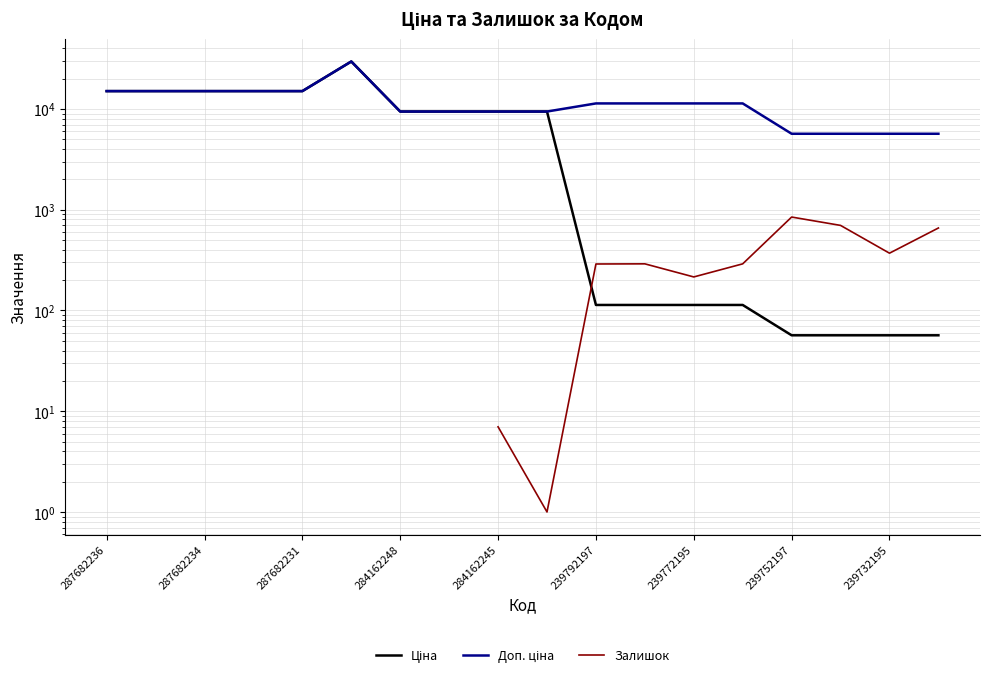

Which series has the largest total across all categories?

Доп. ціна